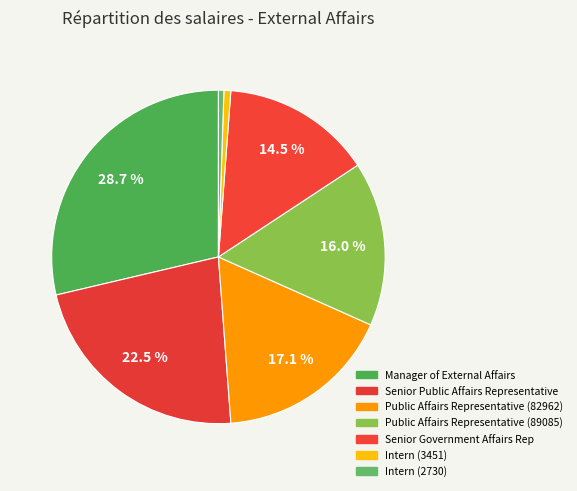

To the nearest percent, what is the difference between the largest and smallest slice percentages?

28%